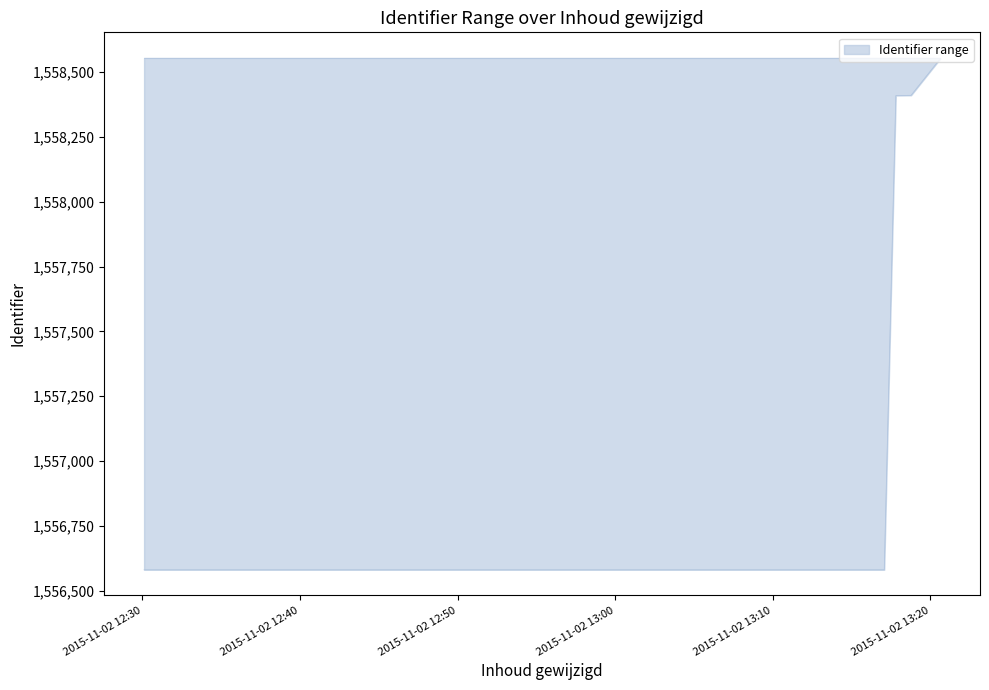

How many distinct data groups are displayed?

1